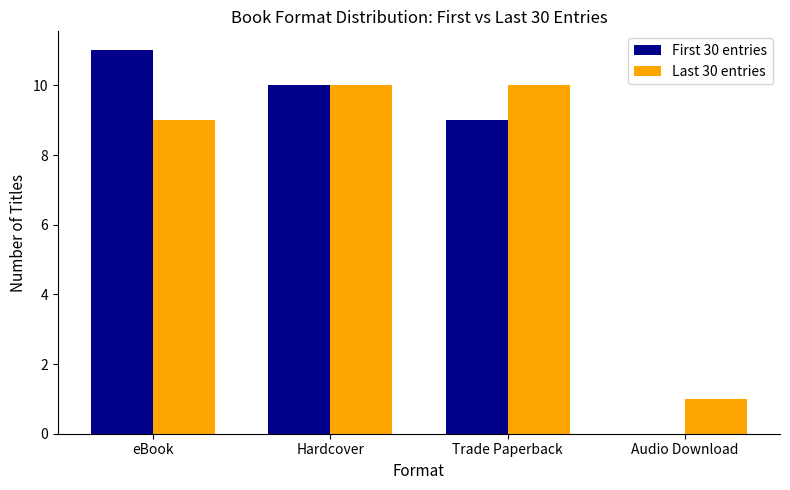

What is the highest value of the Last 30 entries series?

10